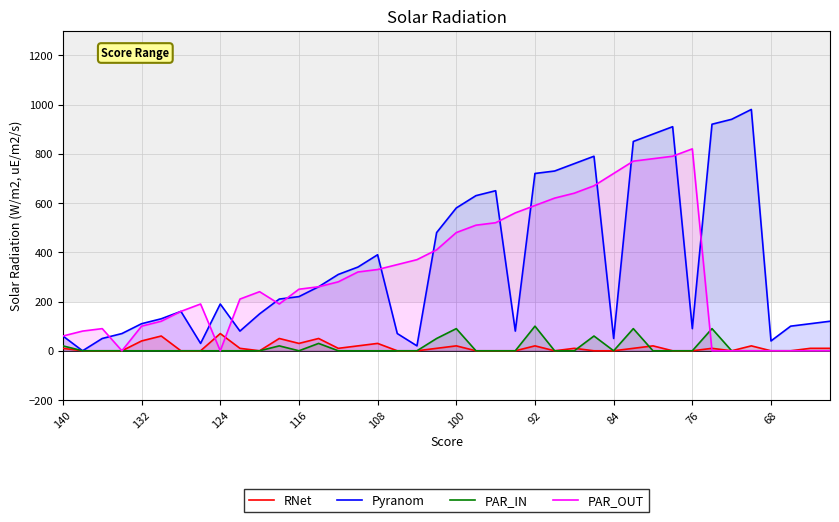

What is the difference between the maximum and minimum values in the PAR_IN series?

100